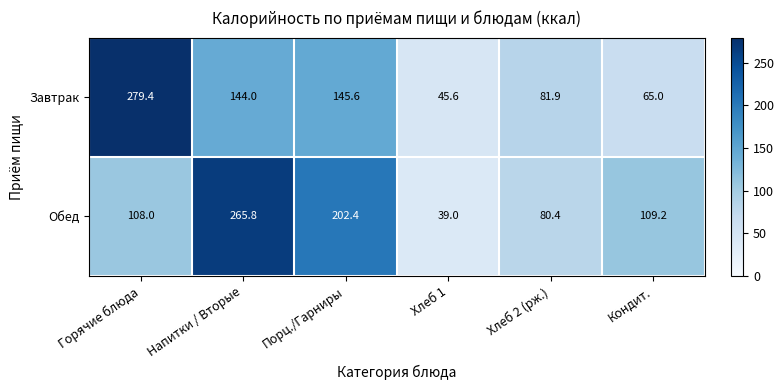

Reading left to right, transcribe all the data shown in this chart.

Завтрак: 279.4	144.0	145.6	45.6	81.9	65.0
Обед: 108.0	265.8	202.4	39.0	80.4	109.2